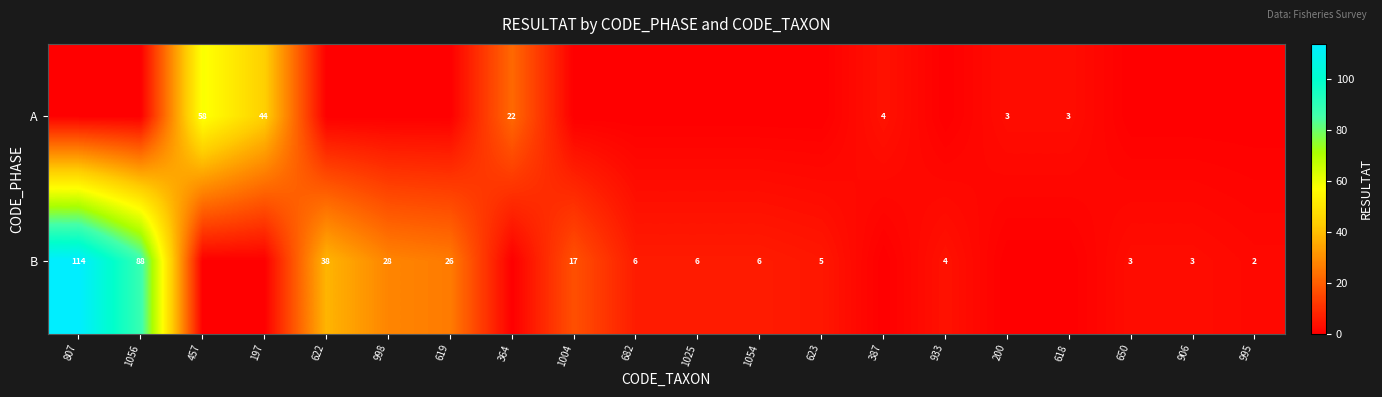

The value of B at 387 is 0. True or false?

True